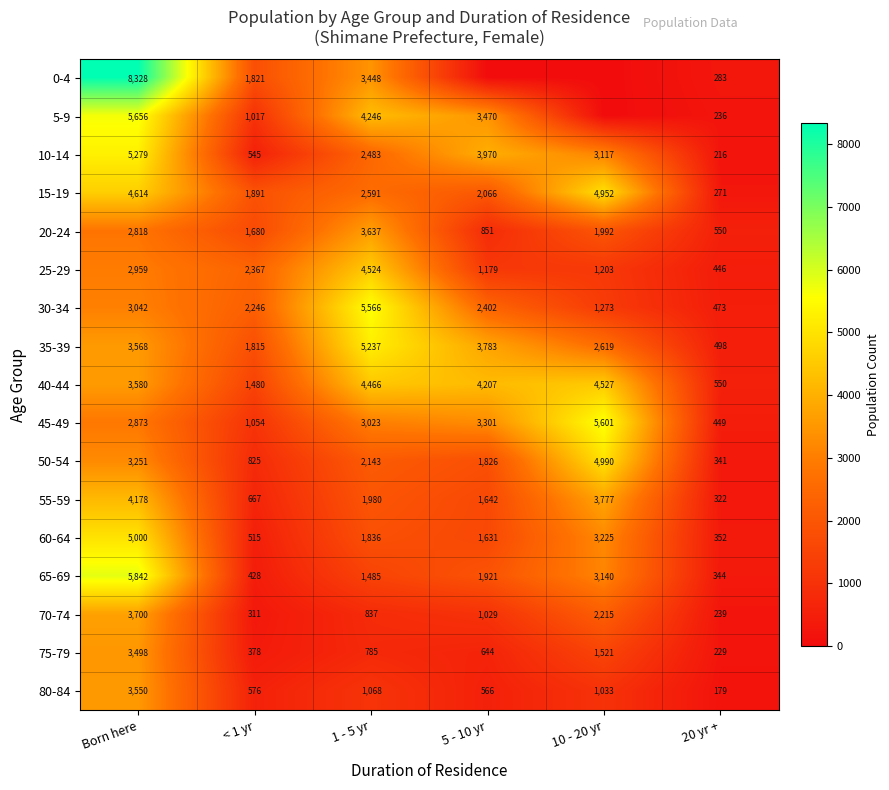

True or false: 75-79 has a value of 644 at 5 - 10 yr.

True